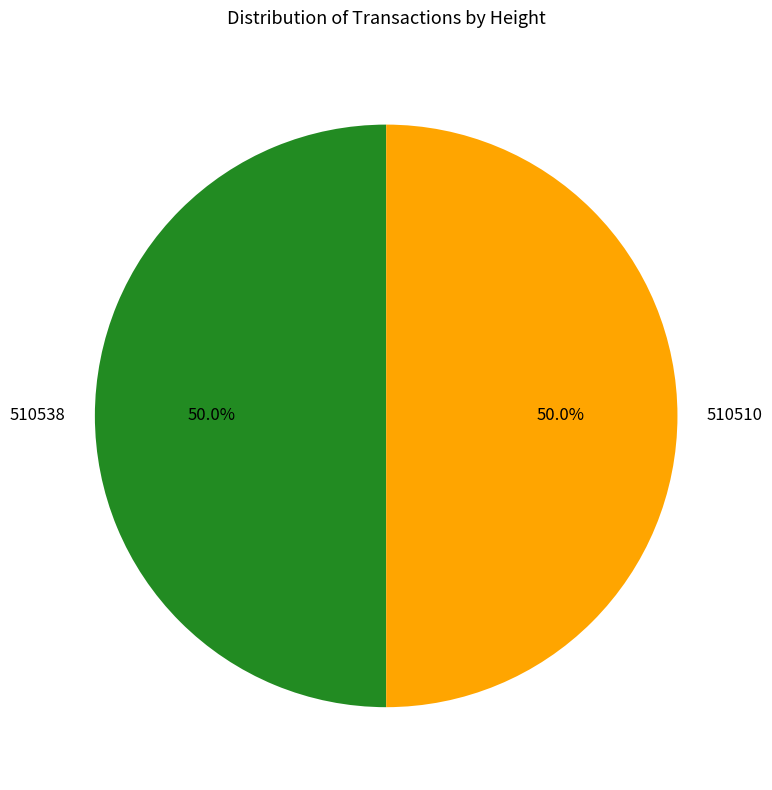

Count the number of slices in the pie.

2